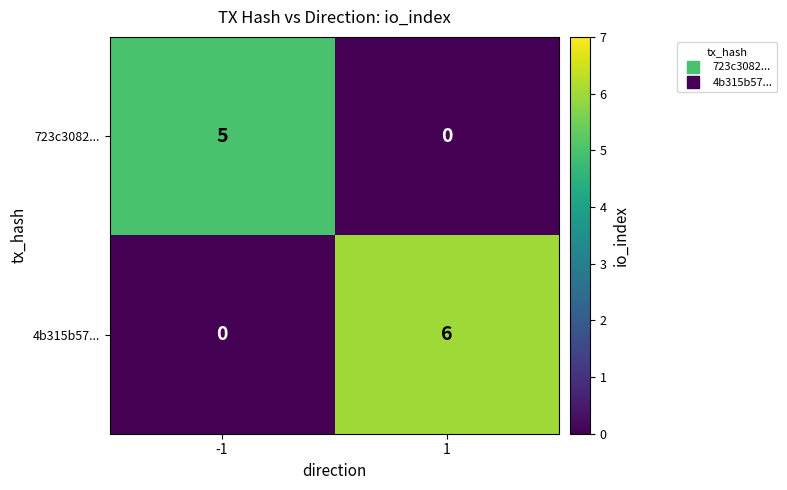

How many categories are shown in the chart?

2